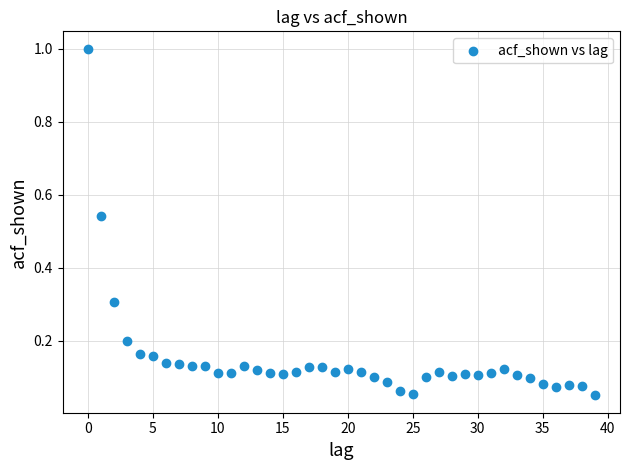

What is the range of Y values (max minus min)?

0.9